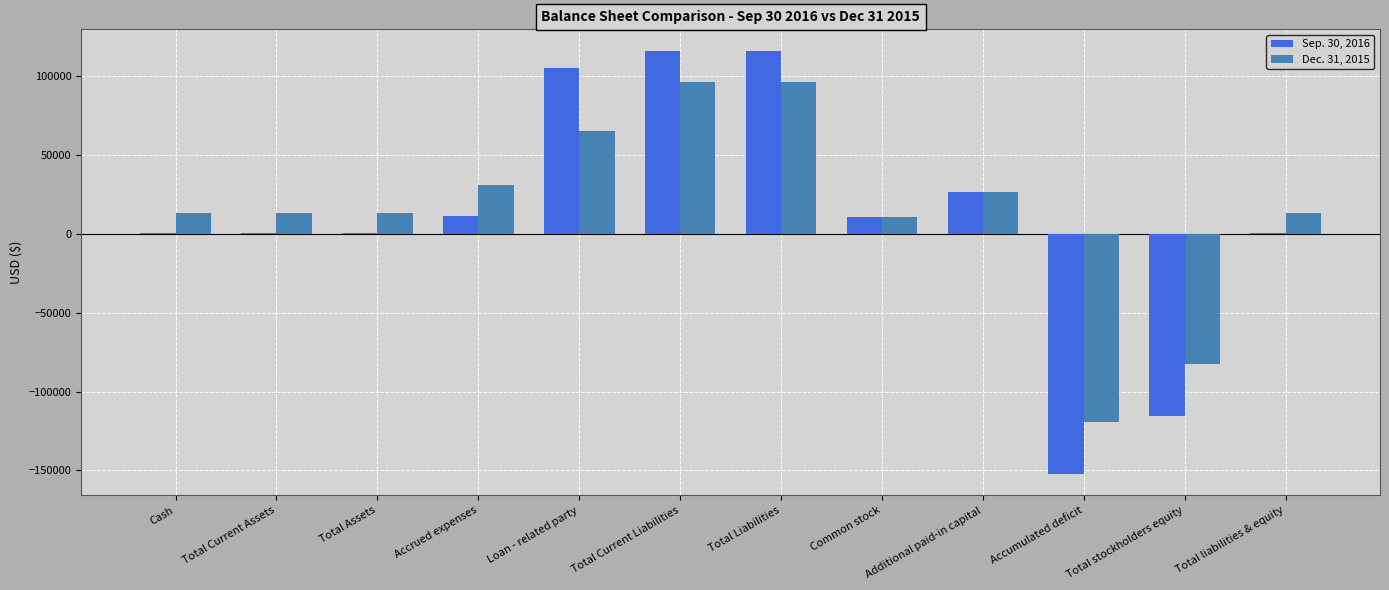

Is it true that Dec. 31, 2015 equals -116968 at Total stockholders equity?

False